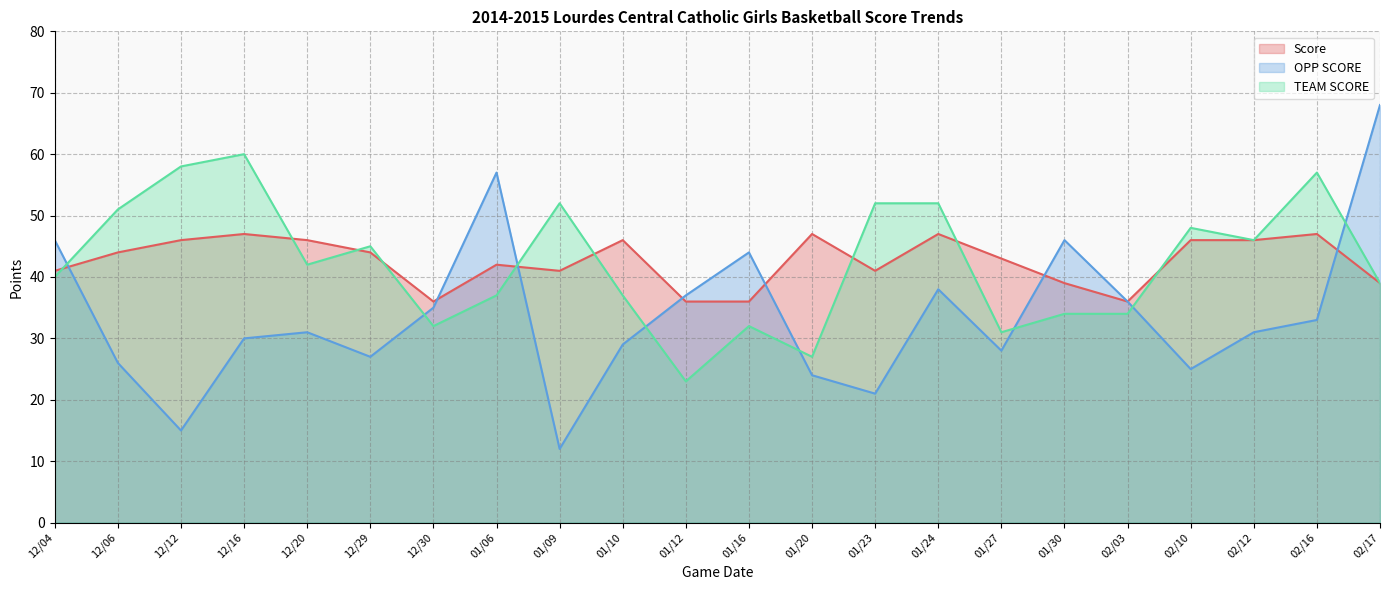

At which label is OPP SCORE closest to 40?

01/24